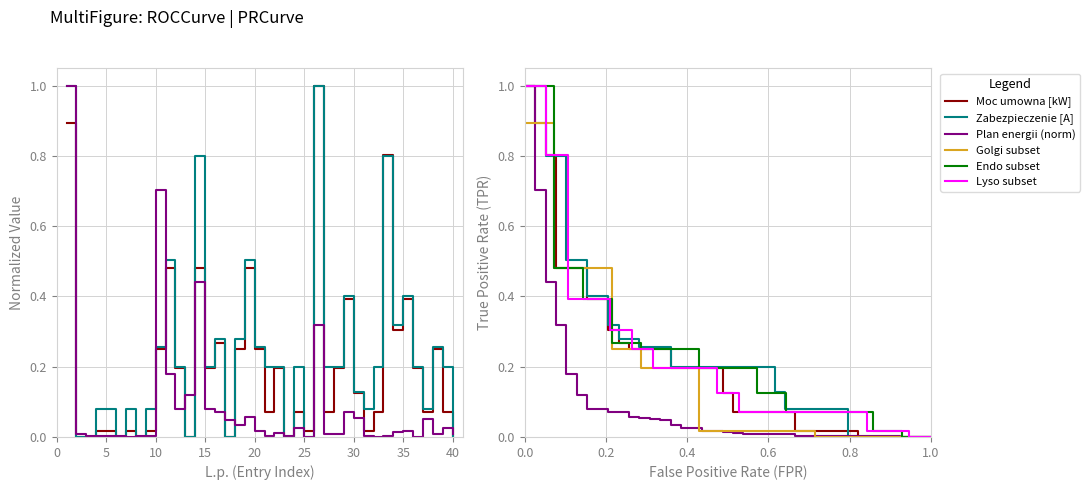

What is the difference between the Zabezpieczenie przedlicznikowe values at 35 and 9?

0.3